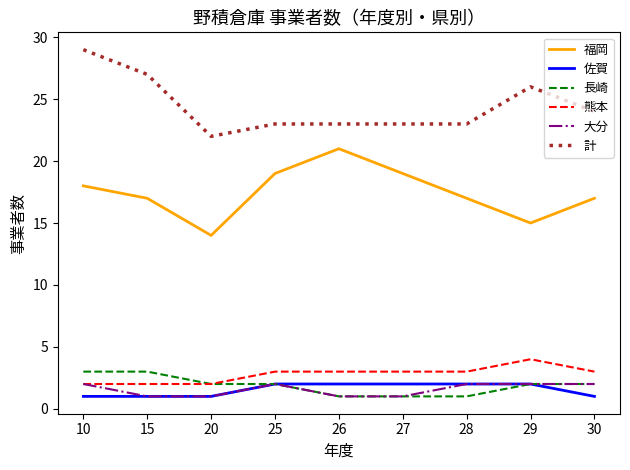

What value does the 大分 series have at 27?

1